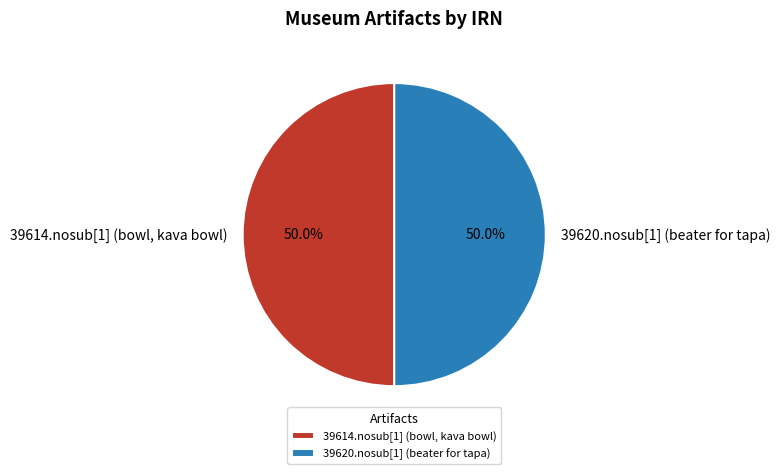

Combined, do 39614.nosub[1] (bowl, kava bowl) and 39620.nosub[1] (beater for tapa) account for over 50%?

Yes